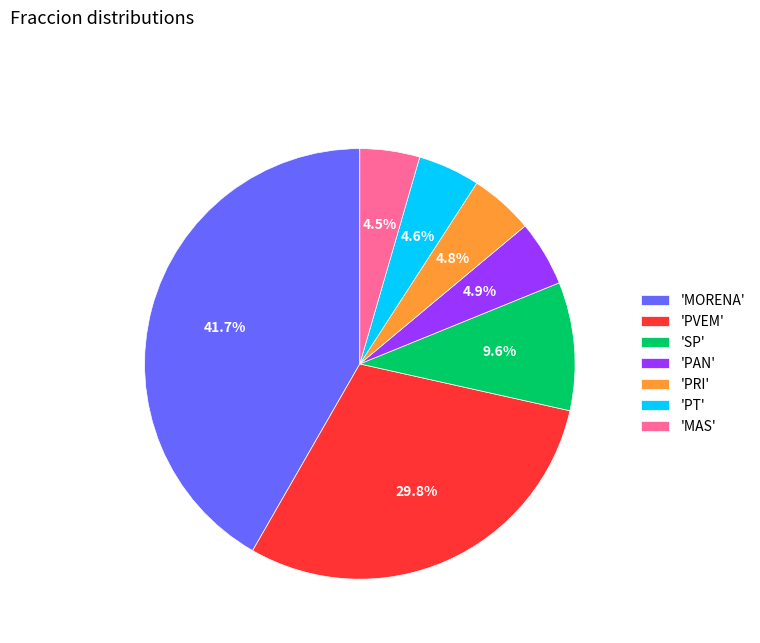

Is there any slice that represents more than half of the pie?

No